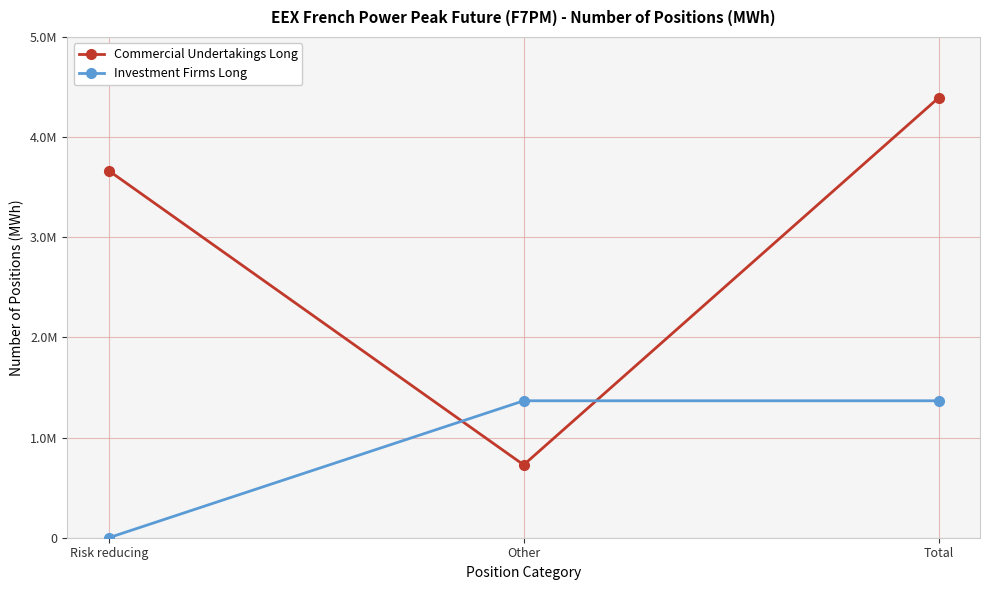

Is this an area chart (filled region under the line)?

No